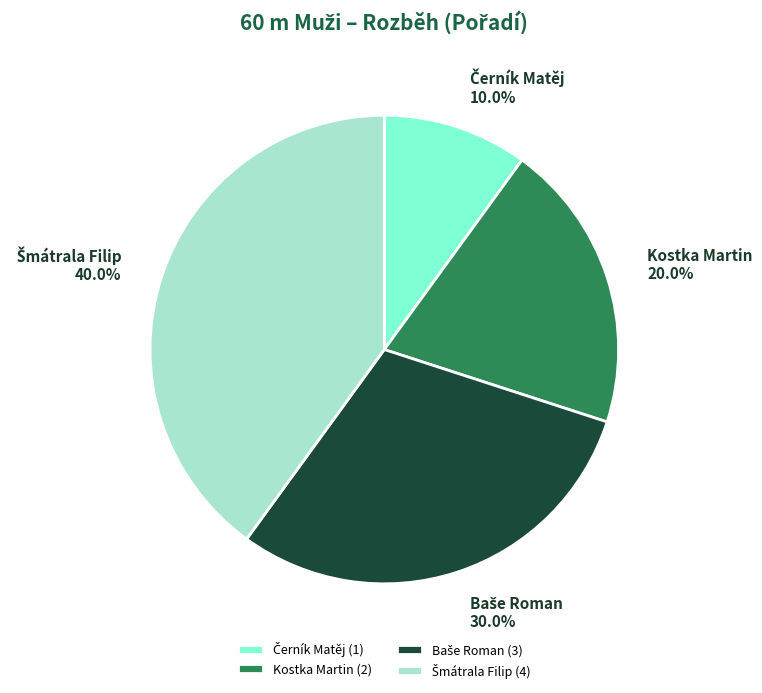

What percentage is the Kostka Martin slice, to the nearest percent?

20%